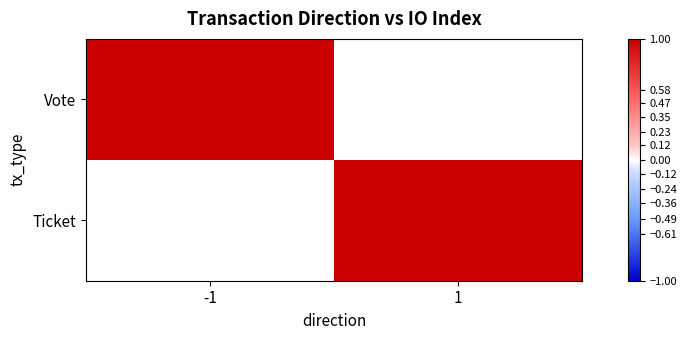

What is the total value across all series at -1?

1